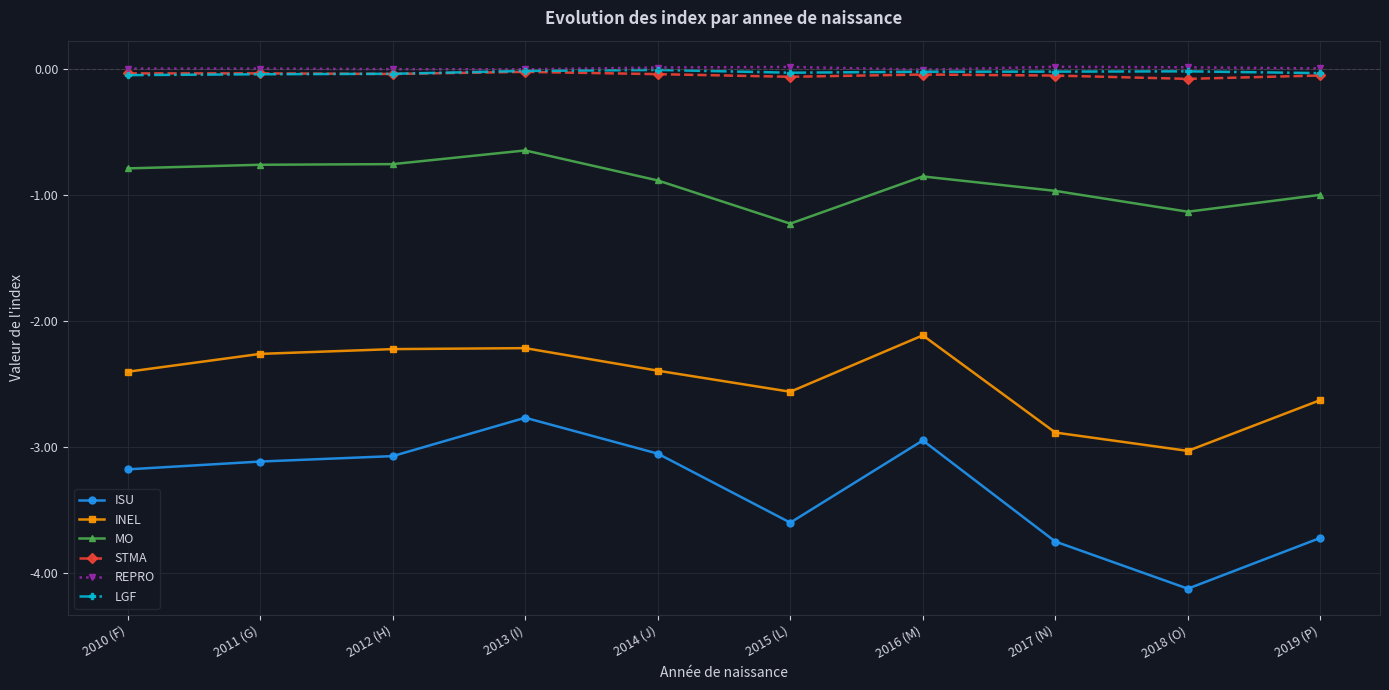

Which series has the largest range (max minus min)?

ISU